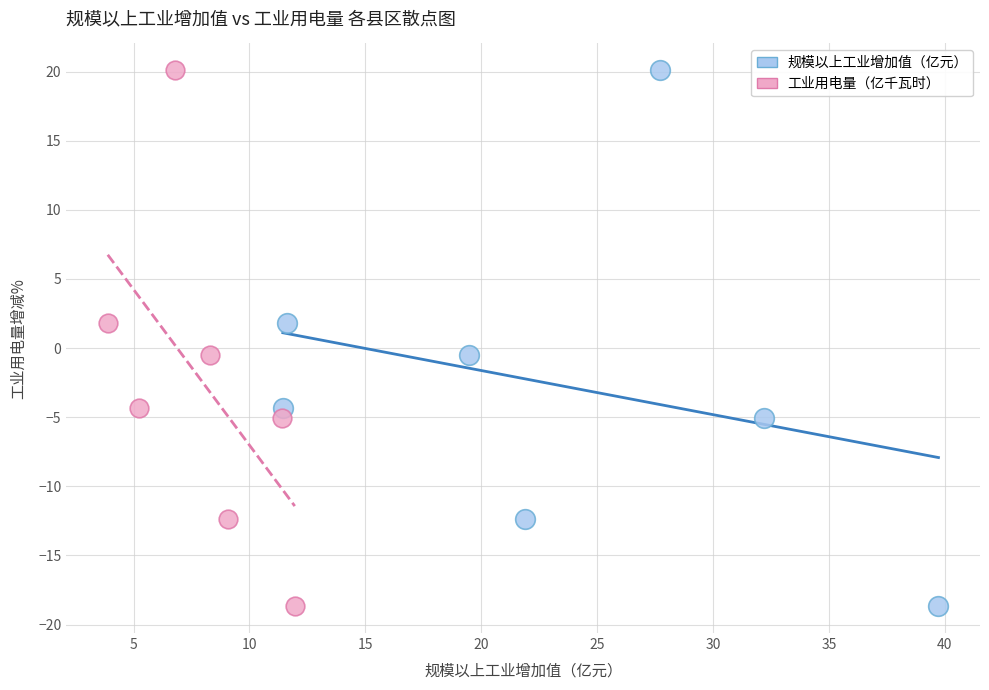

What are all the series names shown in the legend?

规模以上工业增加值（亿元）, 工业用电量（亿千瓦时）